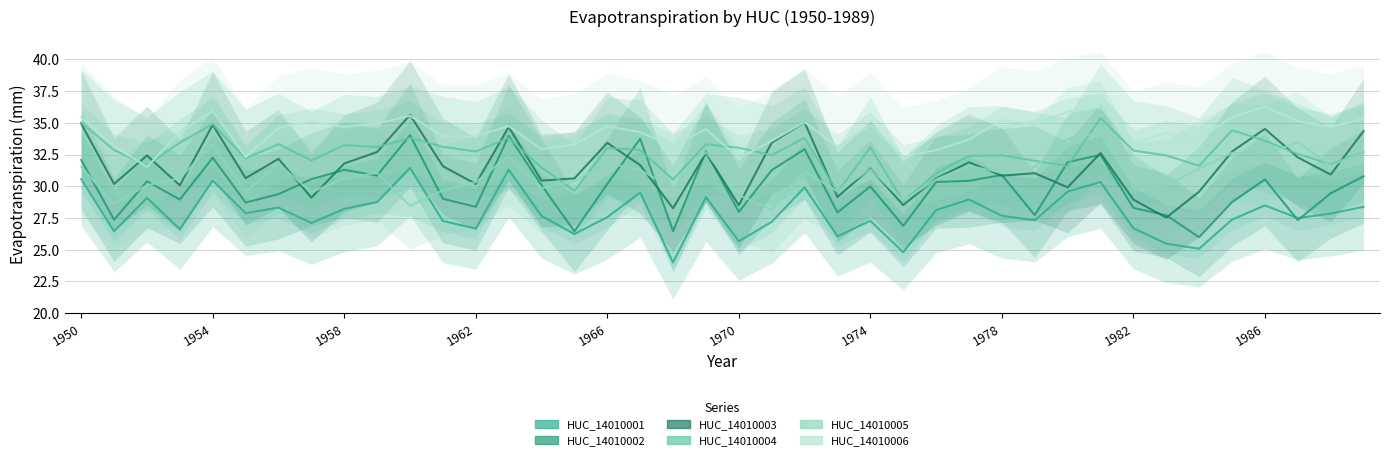

What is the total value across all series at 1960?

198.9